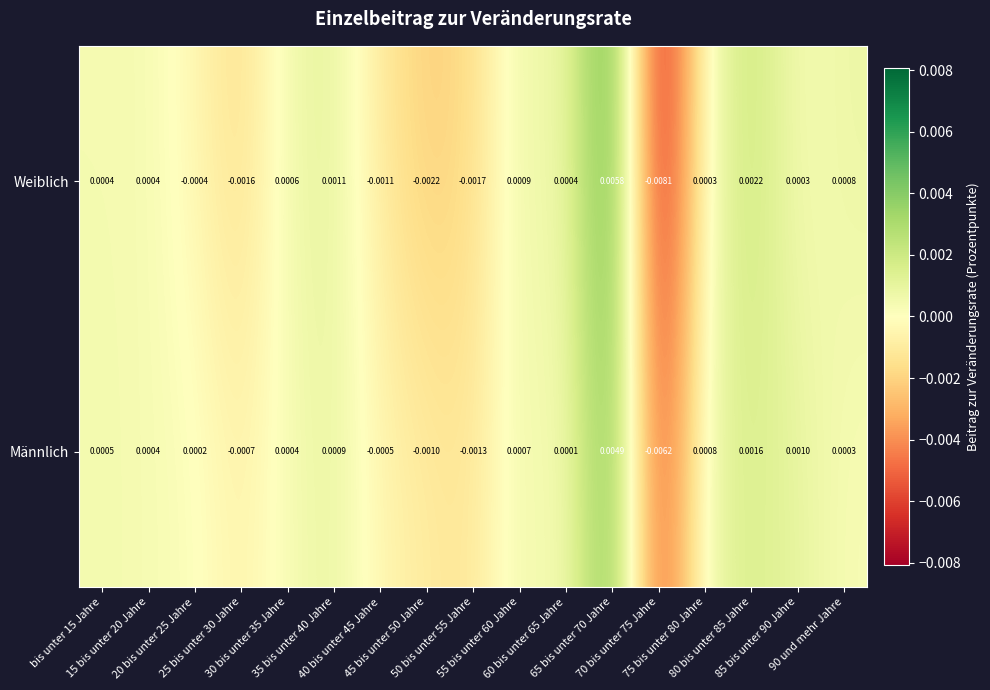

Rank the series by their maximum value, from lowest to highest.

Männlich, Weiblich